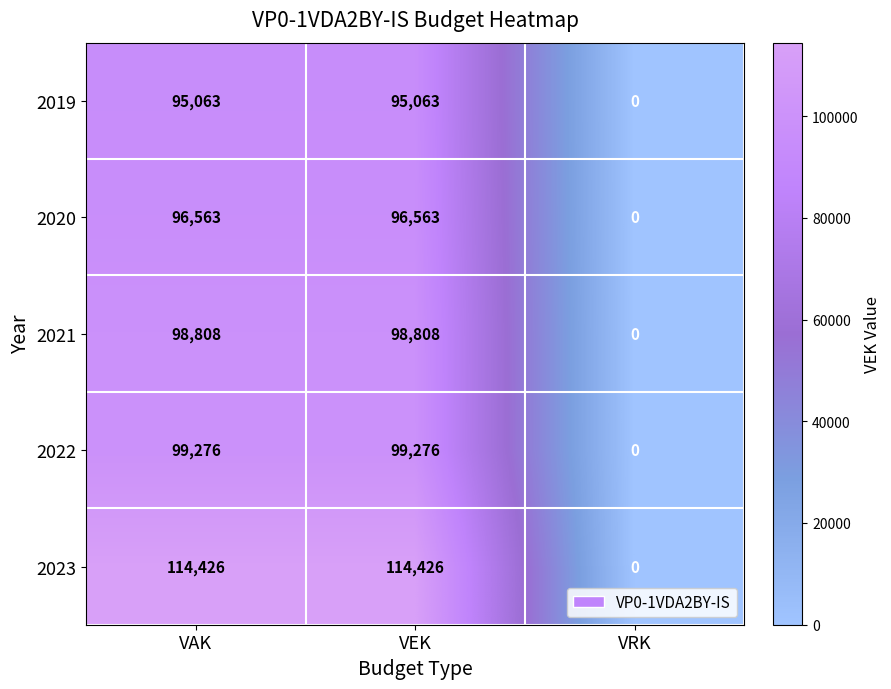

What is the sum of the 2023 values at VEK and VAK?

228852